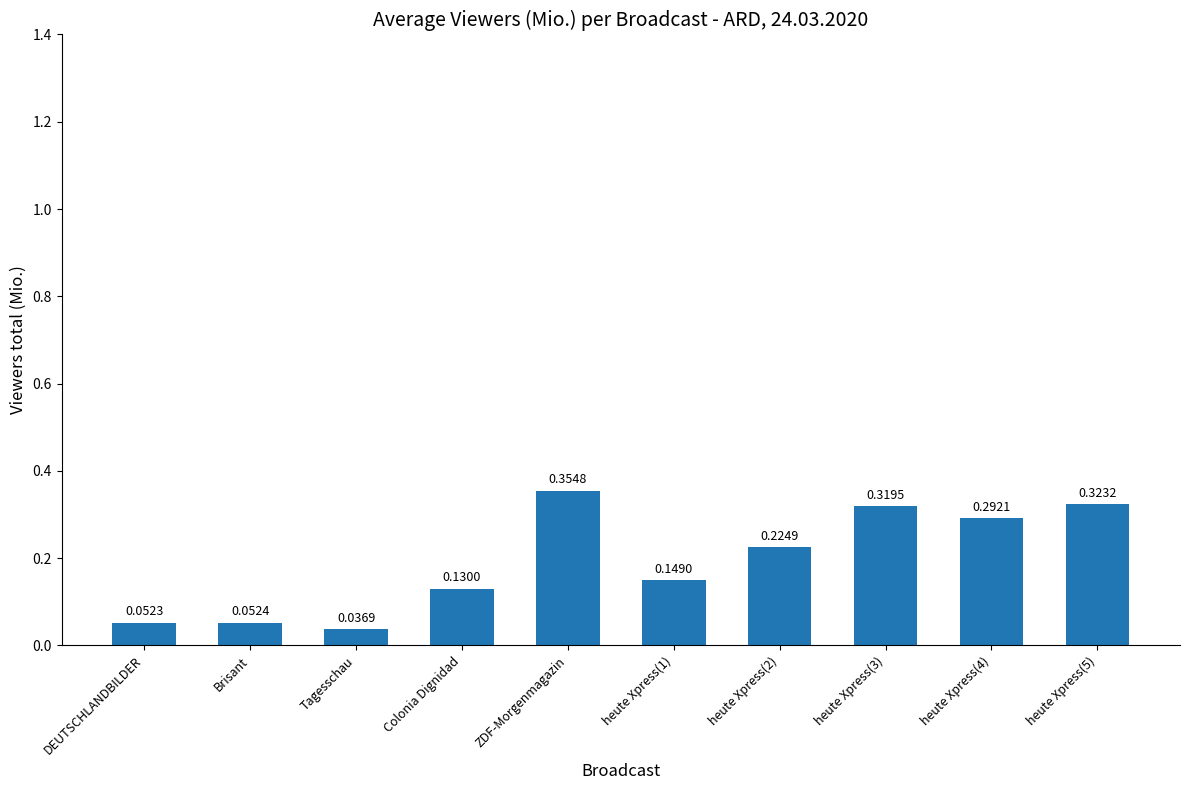

Which label corresponds to the largest value in the chart?

ZDF-Morgenmagazin